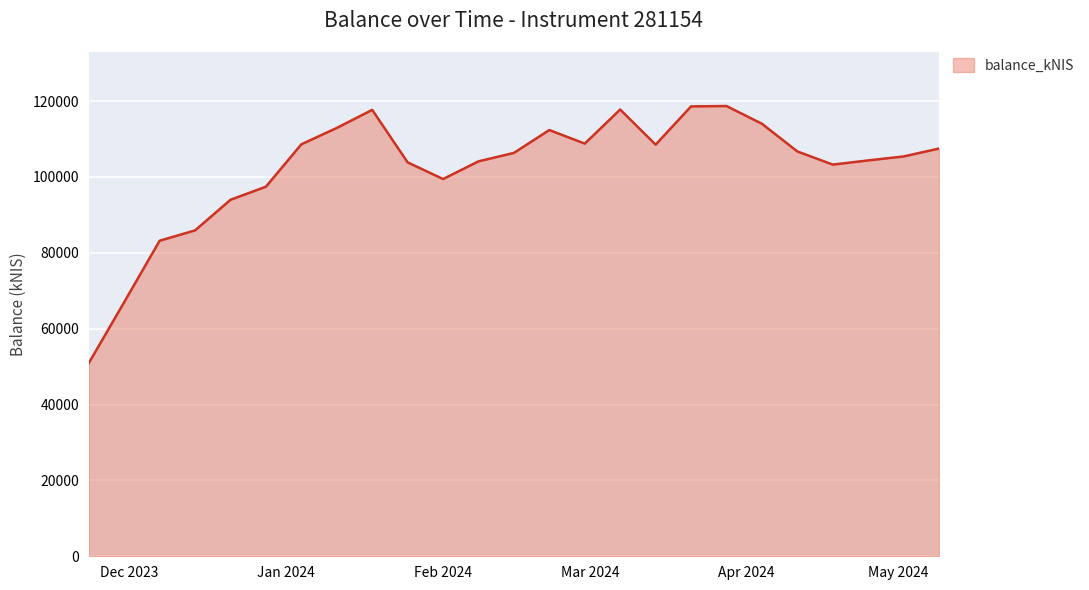

What is the greatest value displayed?

118677.9